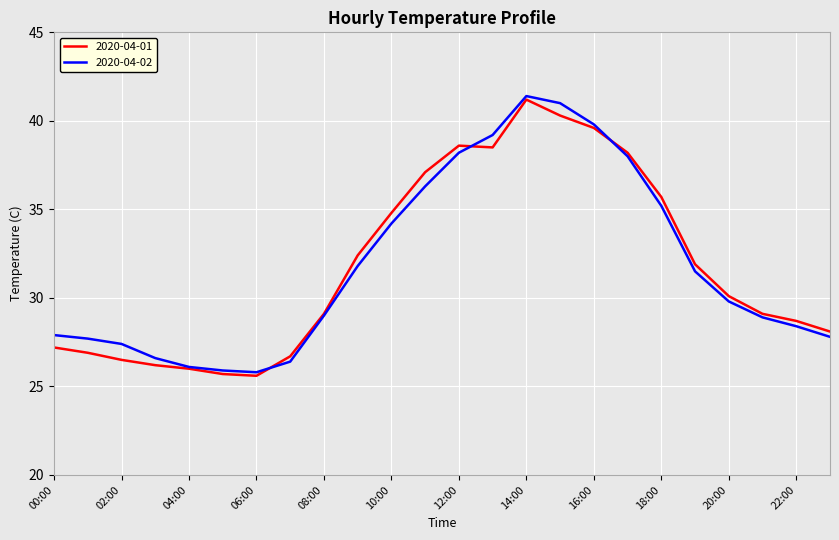

What is the maximum value shown in the chart?

41.4